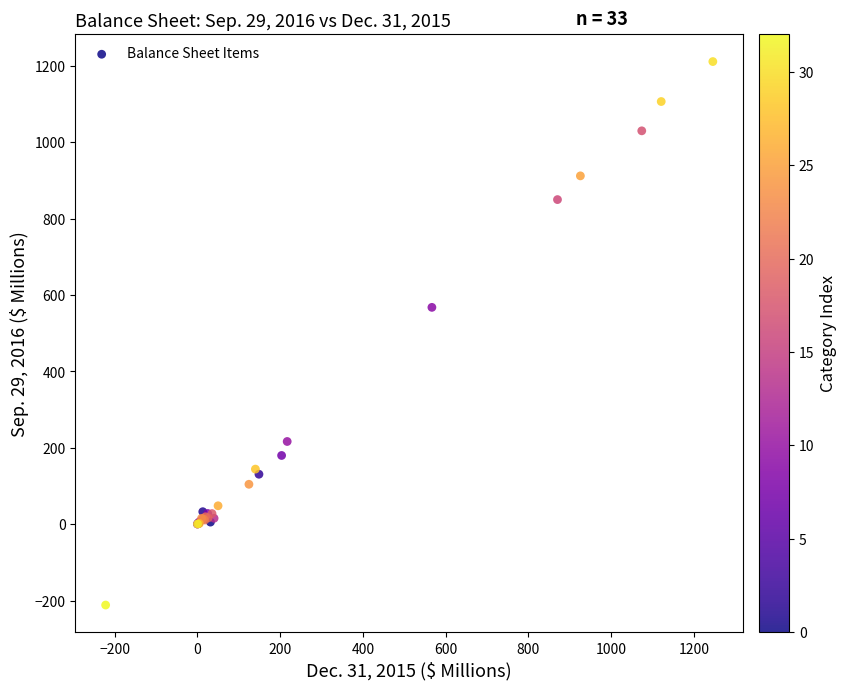

What Y value in the scatter plot is closest to 499?

567.7